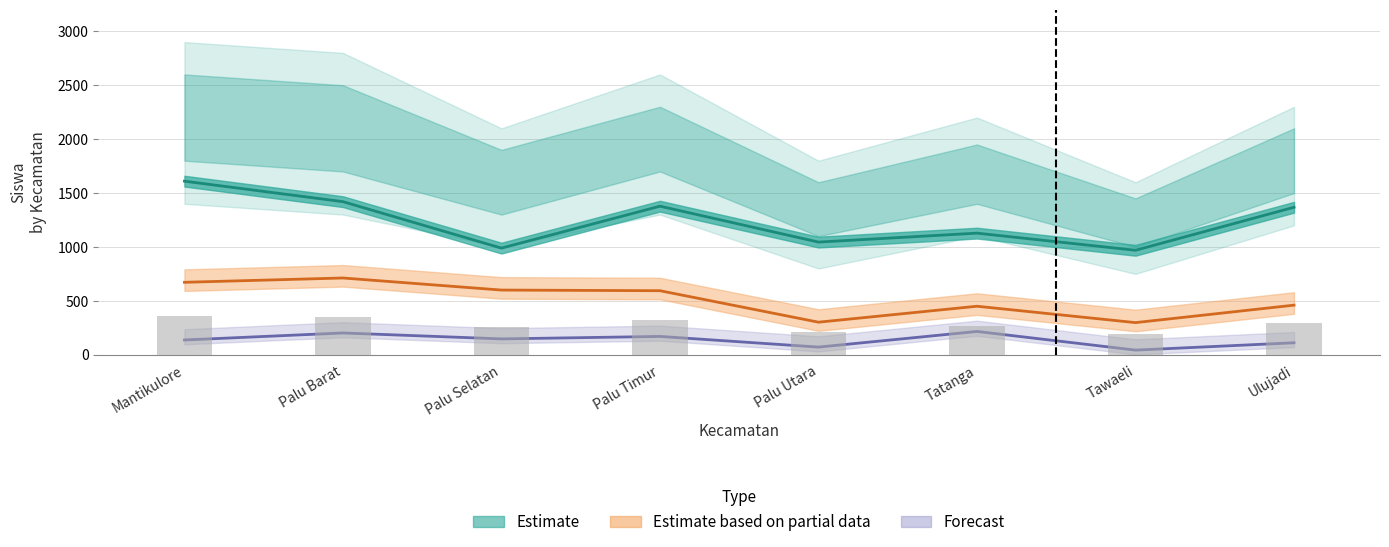

Read the value at Tawaeli.

196.5